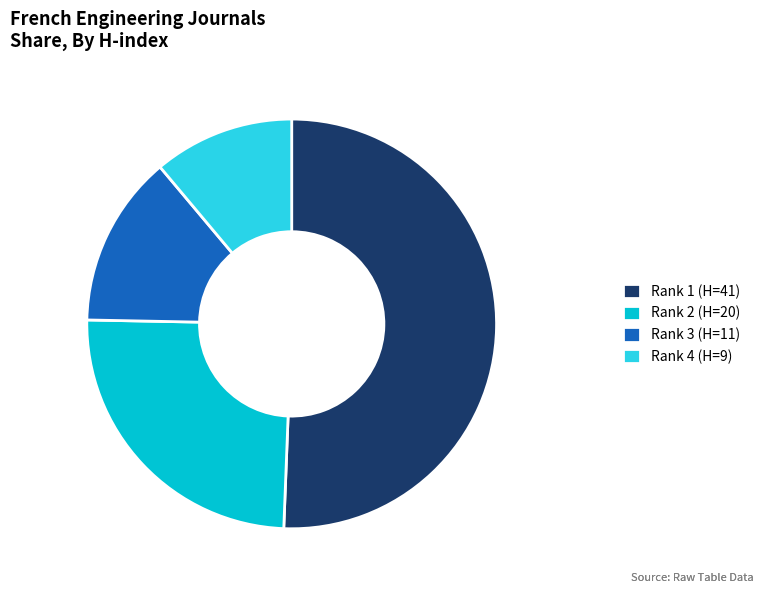

Do Rank 4 (H=9) and Rank 2 (H=20) together represent more than half of the pie?

No